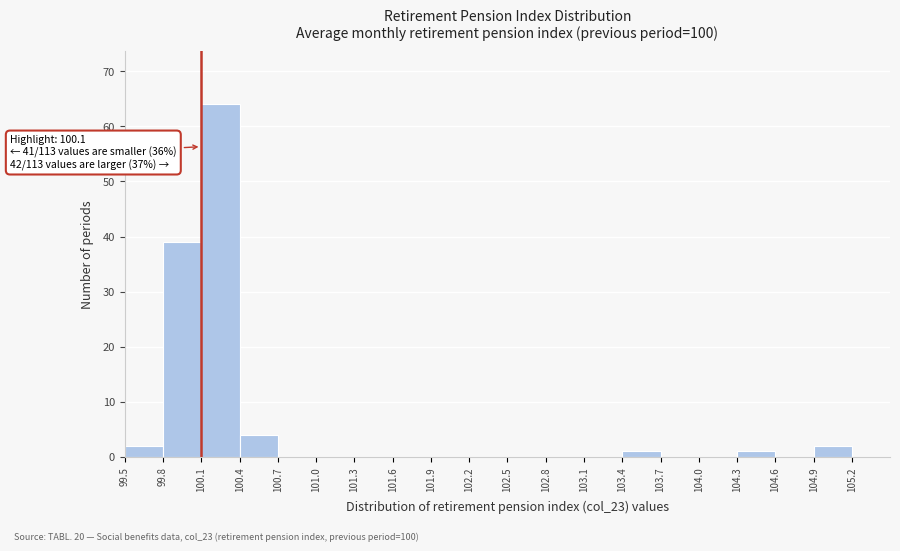

Over which range of the x-axis is the bar tallest?

100.1 to 100.4